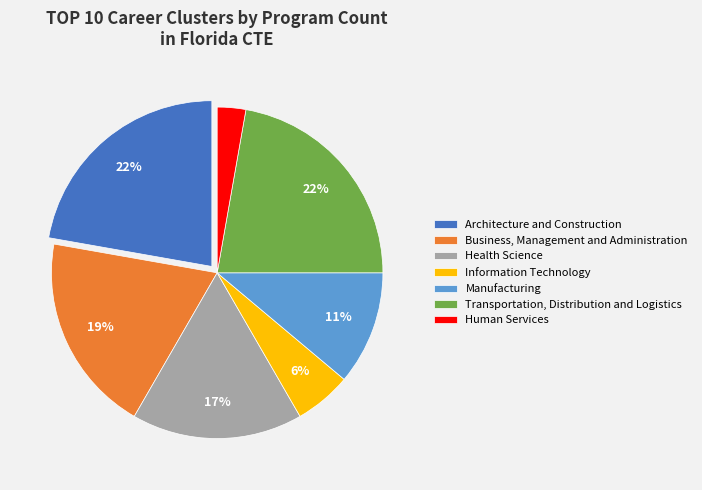

What percentage is the Manufacturing slice, to the nearest percent?

11%